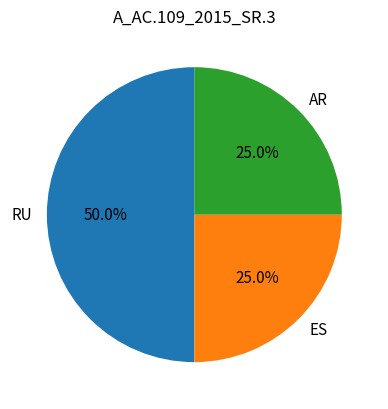

Count the number of slices in the pie.

3